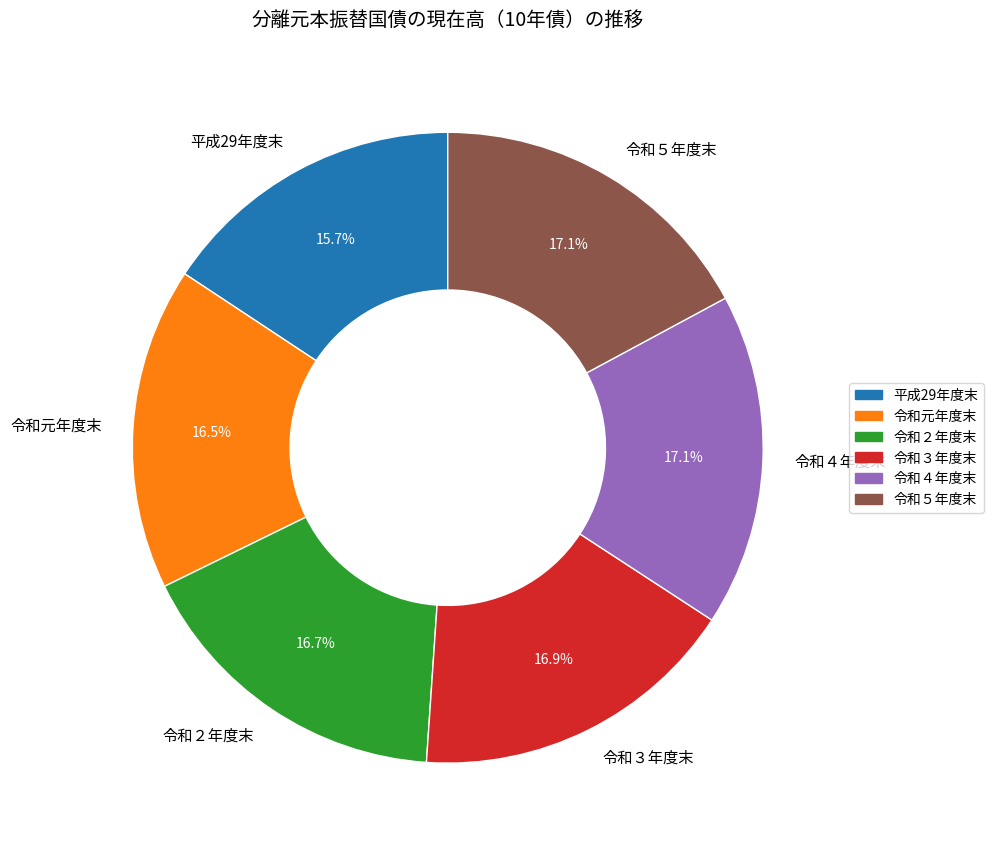

To the nearest percent, what is the average slice percentage?

17%